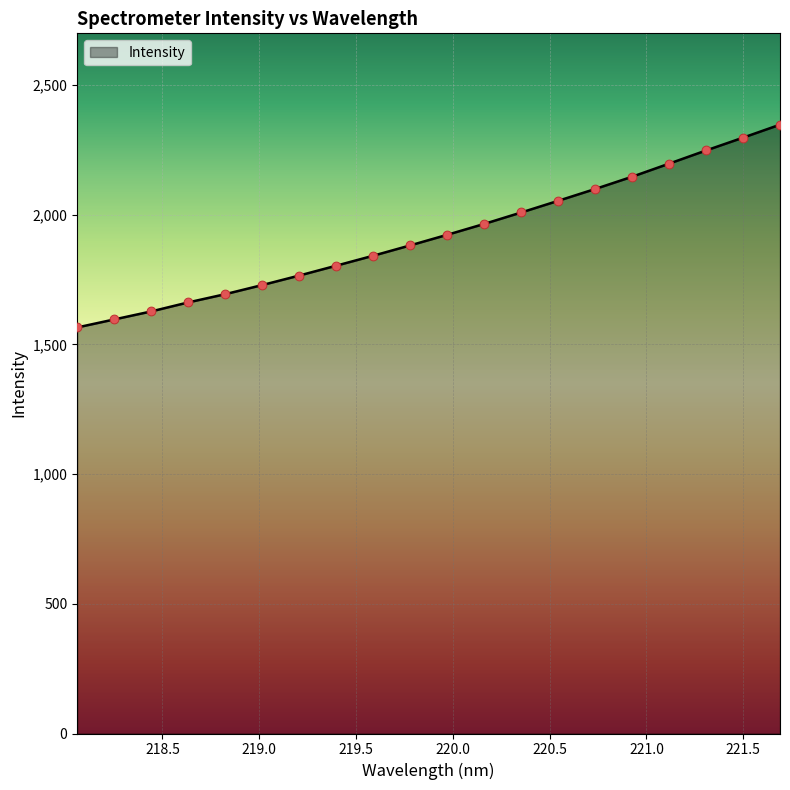

What is the minimum value shown in the chart?

1565.3